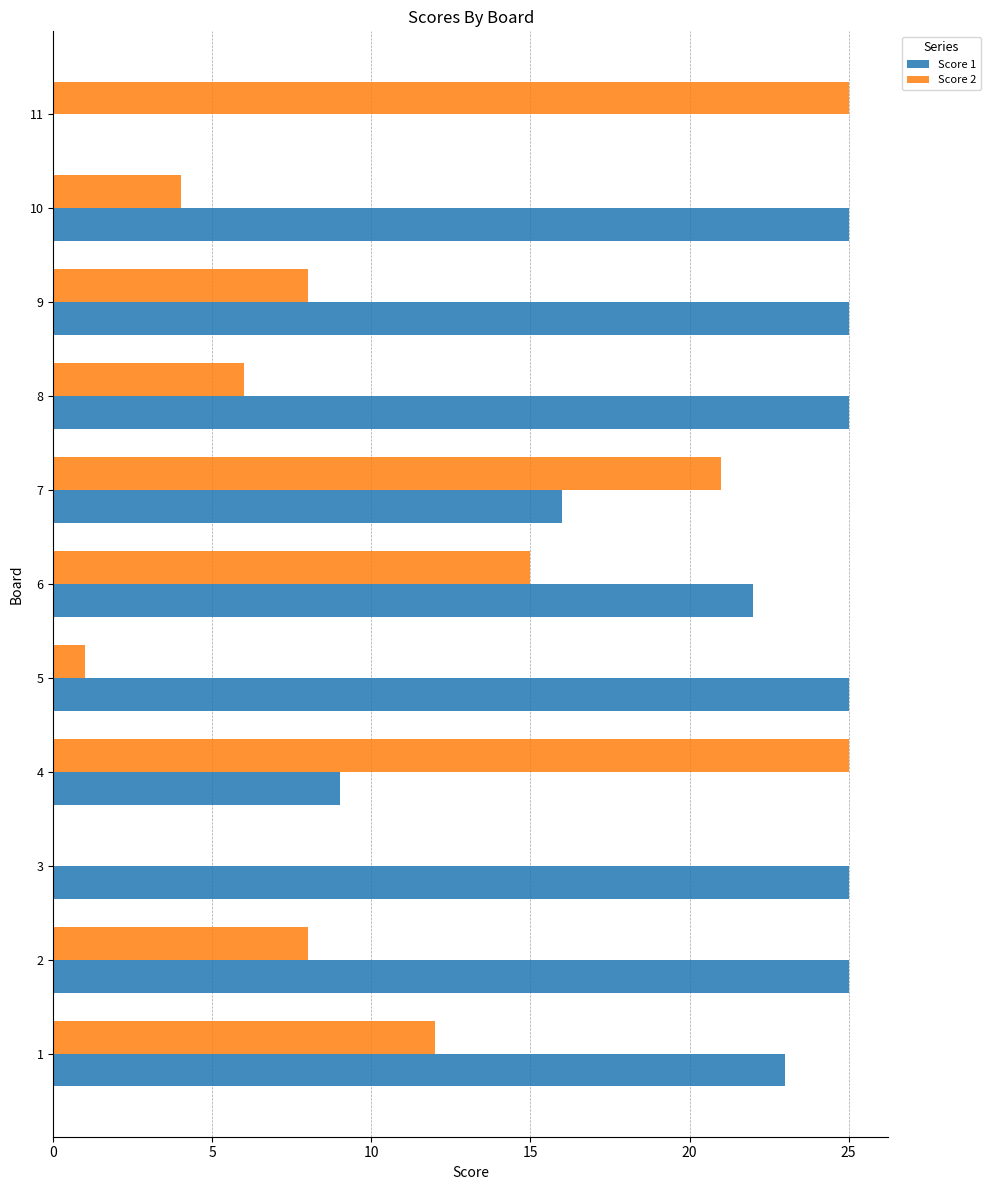

What is the average value of the Score 1 series?

20